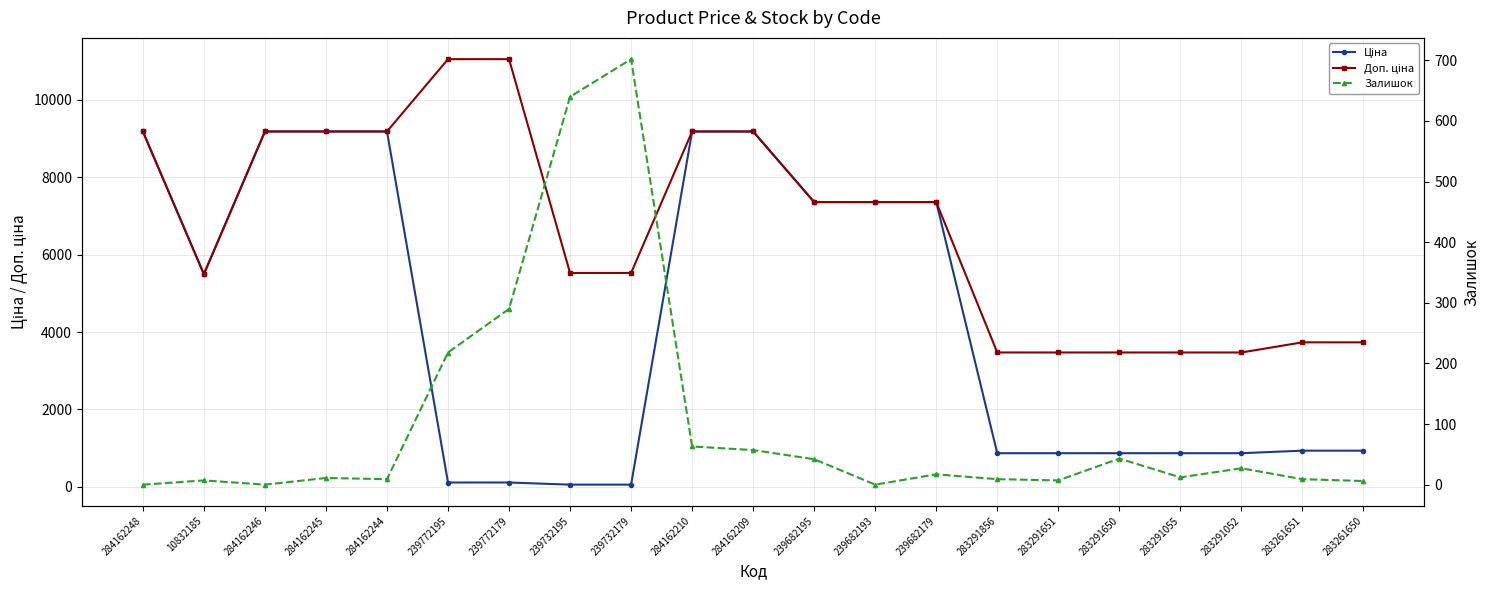

What is the label of the 11th point from the left?

284162209